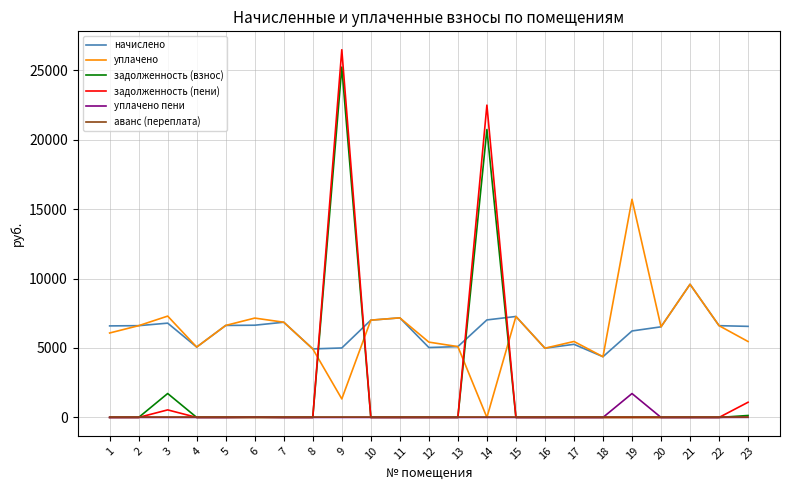

Where do начислено and задолженность (пени) first cross each other?

8 and 9